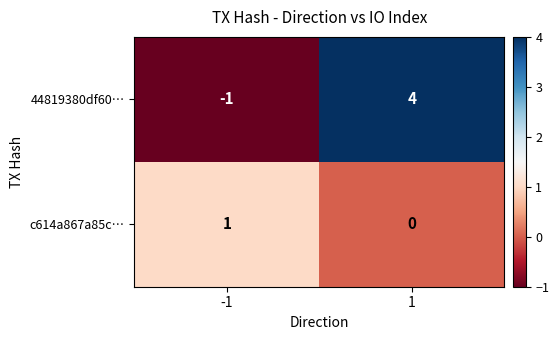

Which series has the largest total across all categories?

44819380df60…